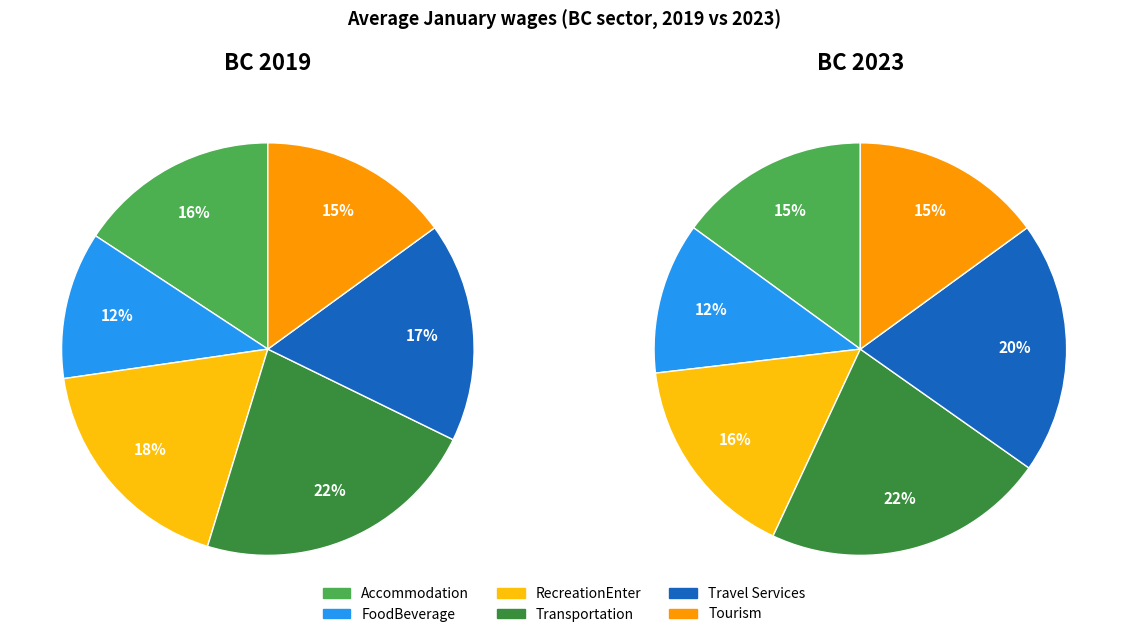

How many slices are in this pie chart?

6